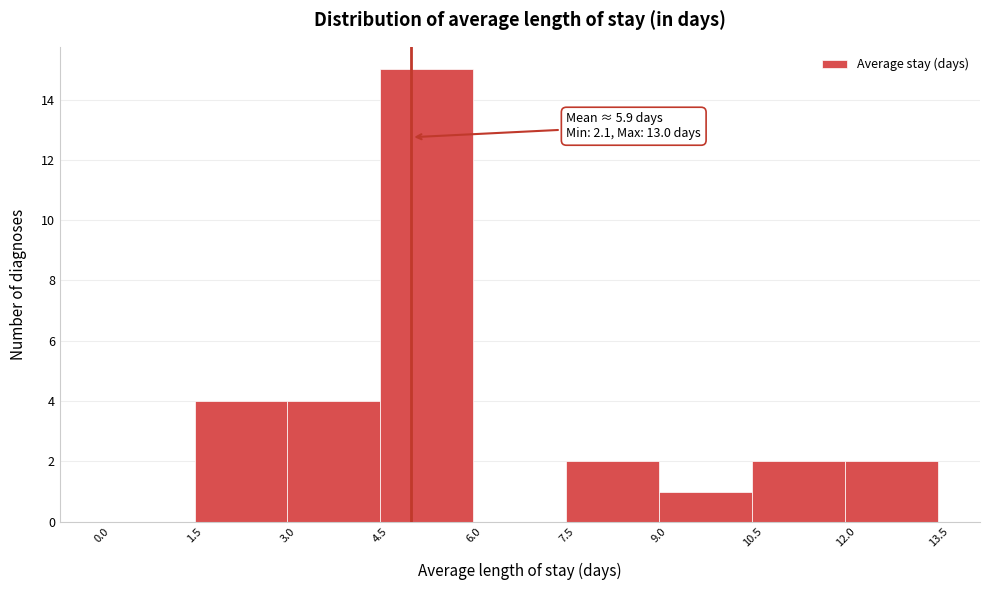

Over which range of the x-axis is the bar tallest?

4.5 to 6.0